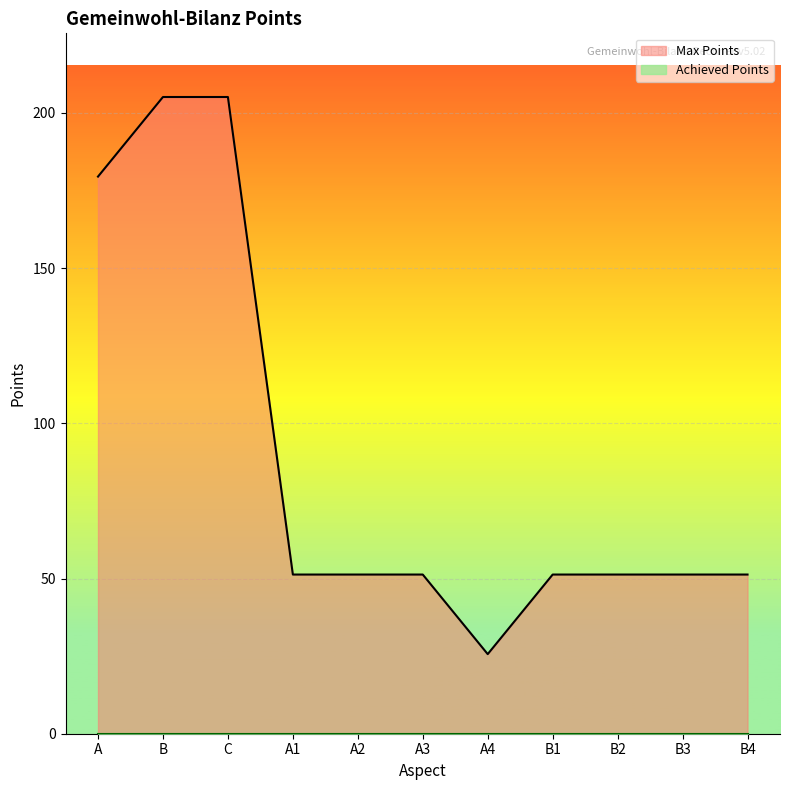

List the labels in order of value, smallest first.

A4, A1, A2, A3, B1, B2, B3, B4, A, B, C